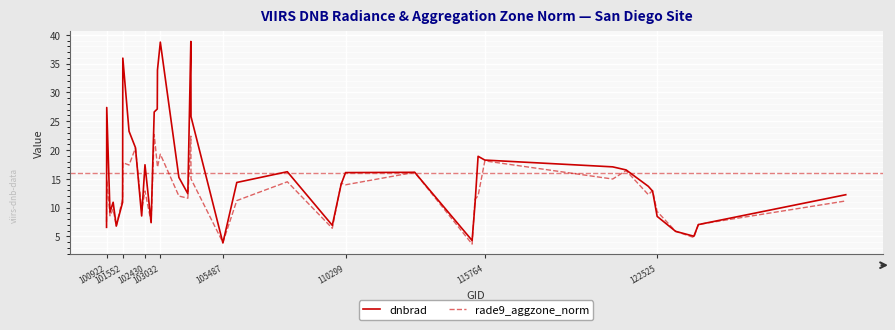

What is the maximum value for dnbrad?

38.8